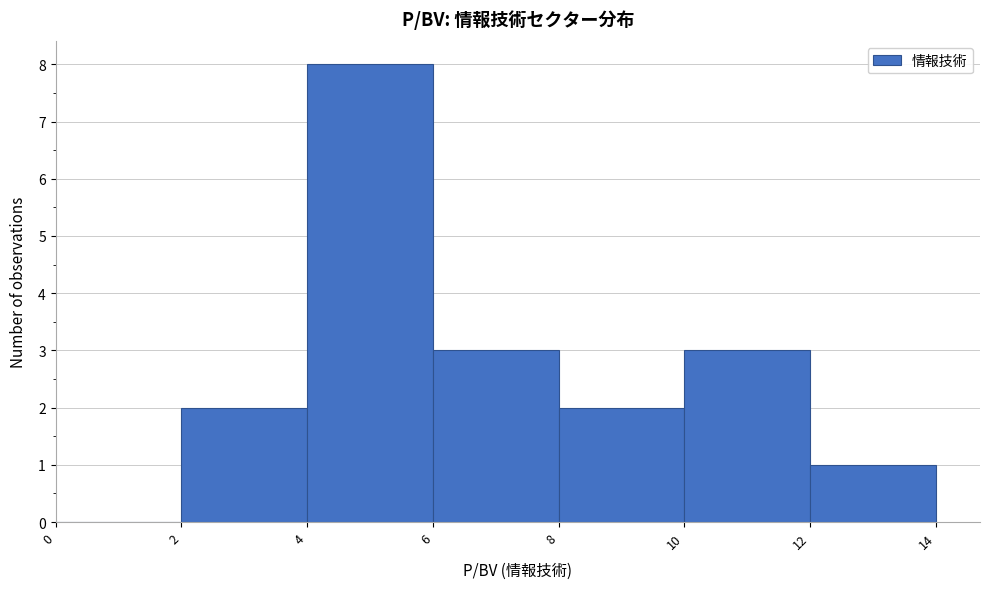

Reading left to right, transcribe this chart: for each bar, give the range it covers on the x-axis and its height. The values are not printed on the chart, so give them approximately, as read against the axis.

0 to 2: 0
2 to 4: 2
4 to 6: 8
6 to 8: 3
8 to 10: 2
10 to 12: 3
12 to 14: 1